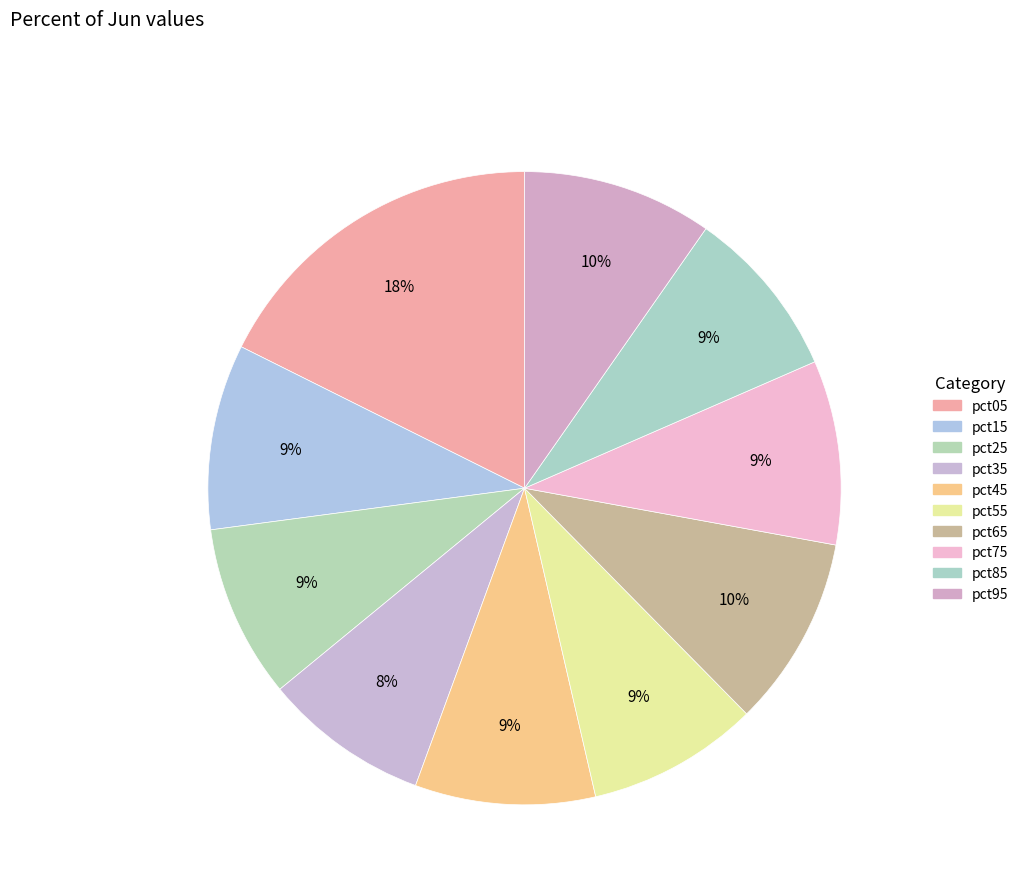

How many slices are in this pie chart?

10